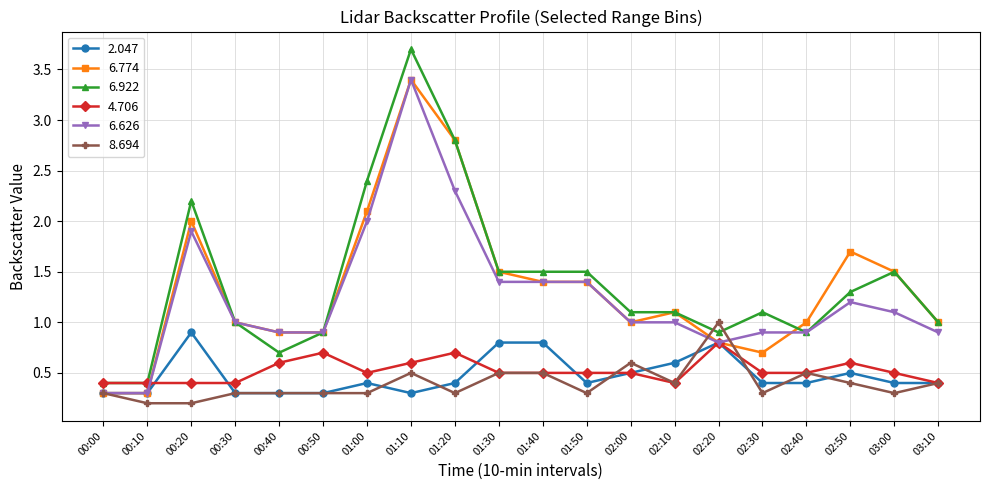

Is it true that 6.774 equals 1.0 at 01:10?

False